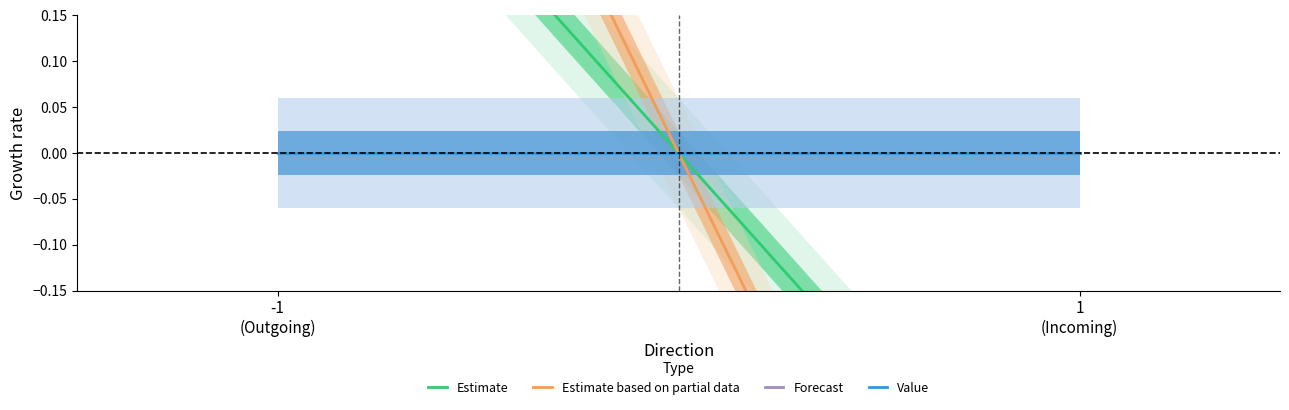

Which category has the highest value in the Estimate based on partial data series?

-1
(Outgoing)